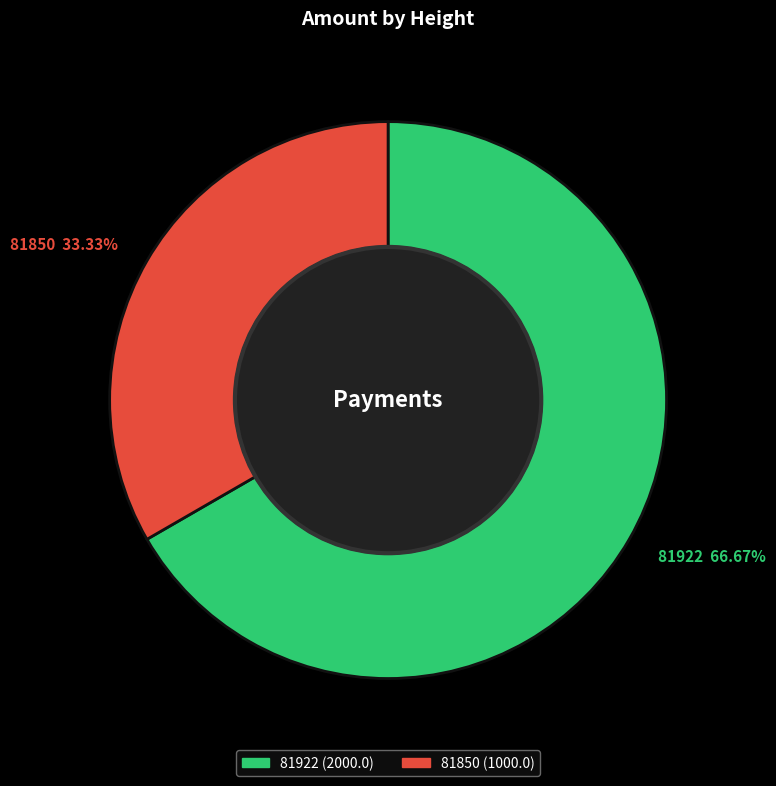

What percentage is NOT represented by 81850?

66.7%